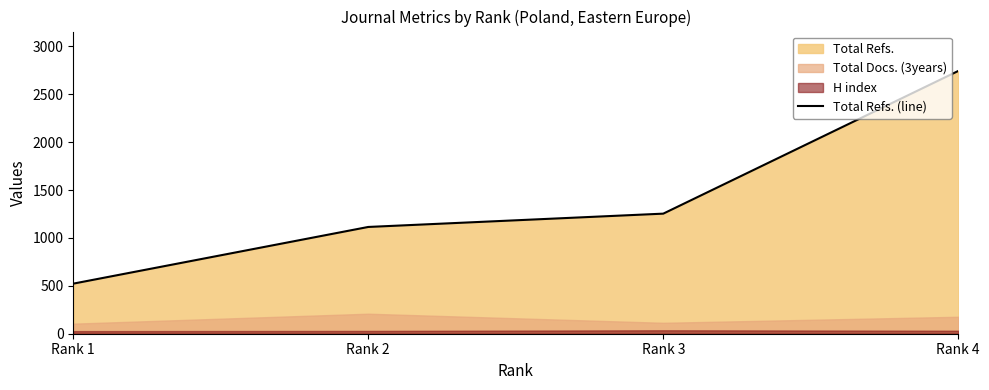

True or false: the data has more than 2 interior local peaks.

False